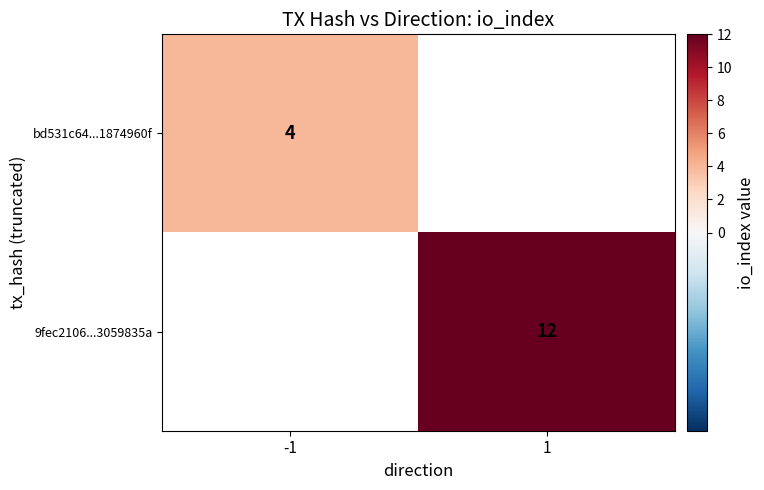

Is it true that 9fec2106...3059835a equals 22 at 1?

False